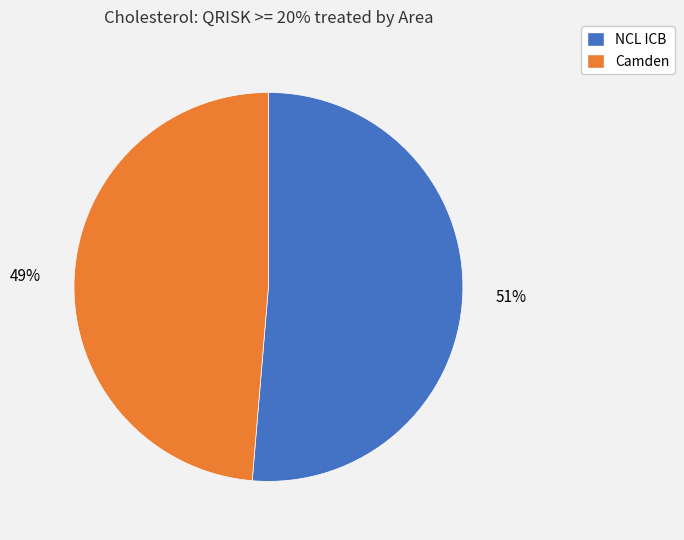

Count the number of slices in the pie.

2